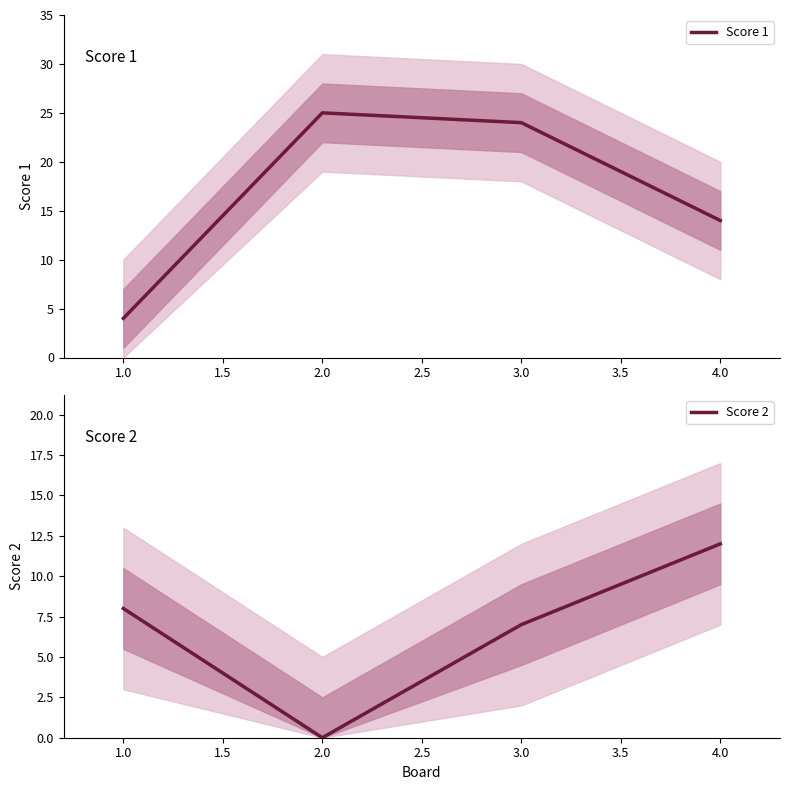

What is the difference between the second highest and minimum values in the Score 2 series?

8